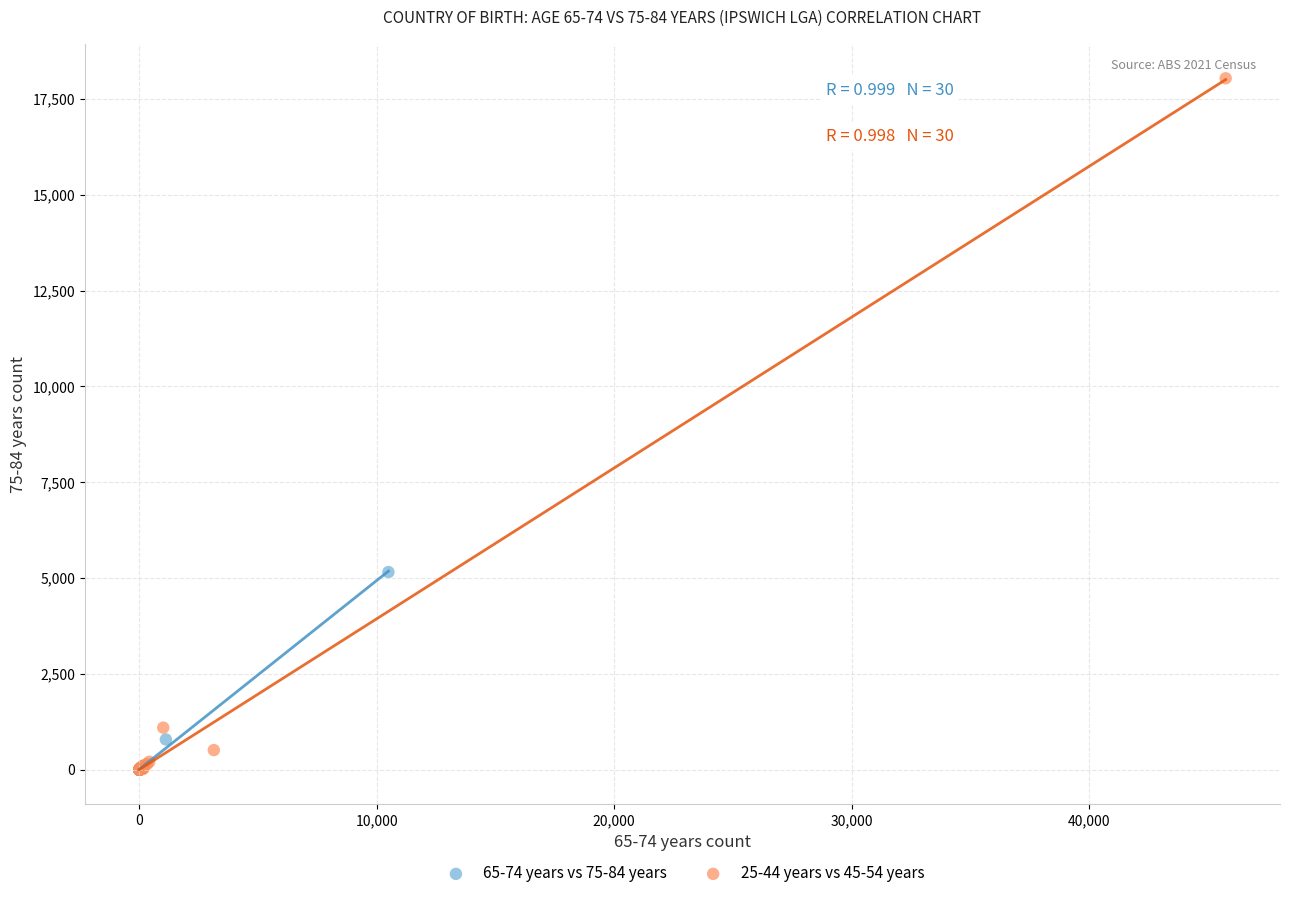

Which series has the largest Y range (max minus min)?

25-44 years vs 45-54 years